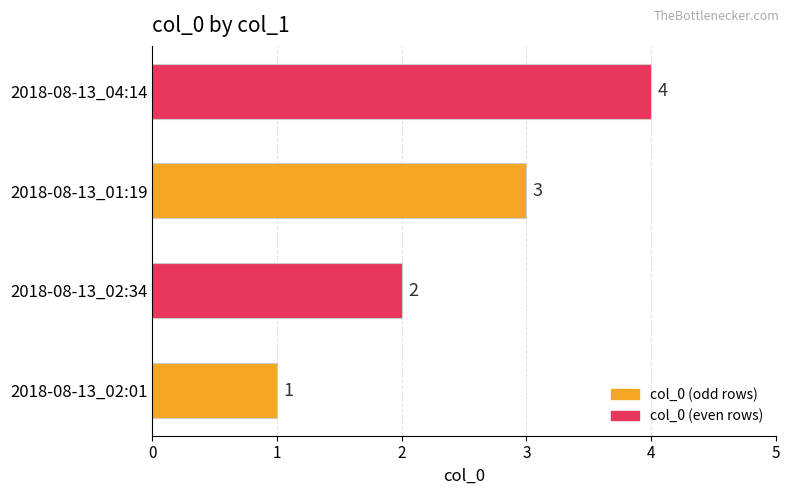

Which label corresponds to the largest value in the chart?

2018-08-13_04:14